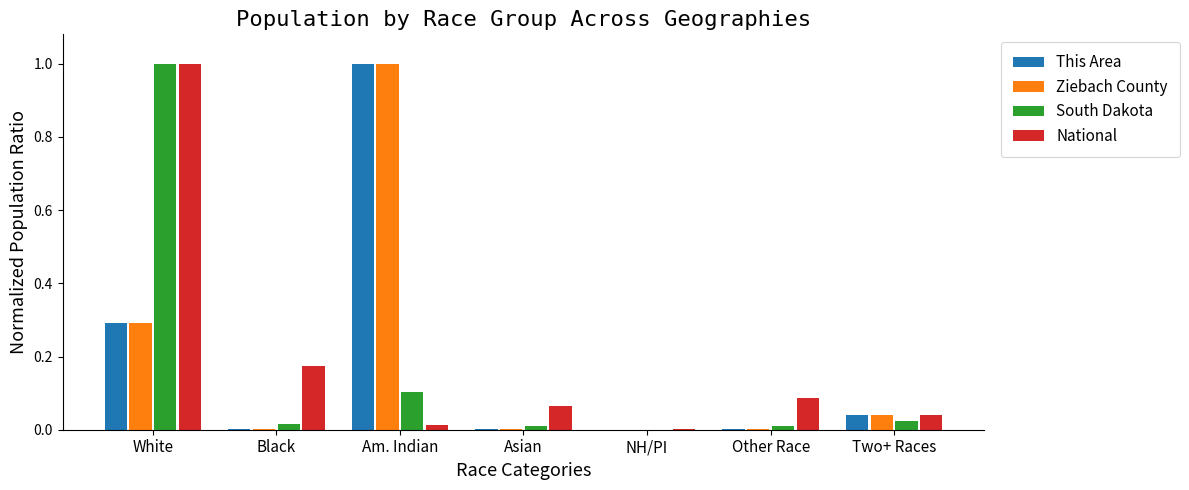

Is it true that South Dakota equals 0.1 at Am. Indian?

True